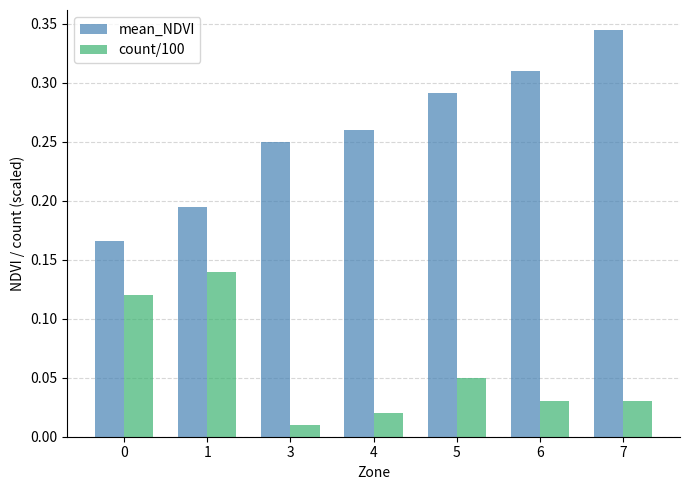

Is the value of mean_NDVI at 3 greater than the value of count/100 at 1?

Yes